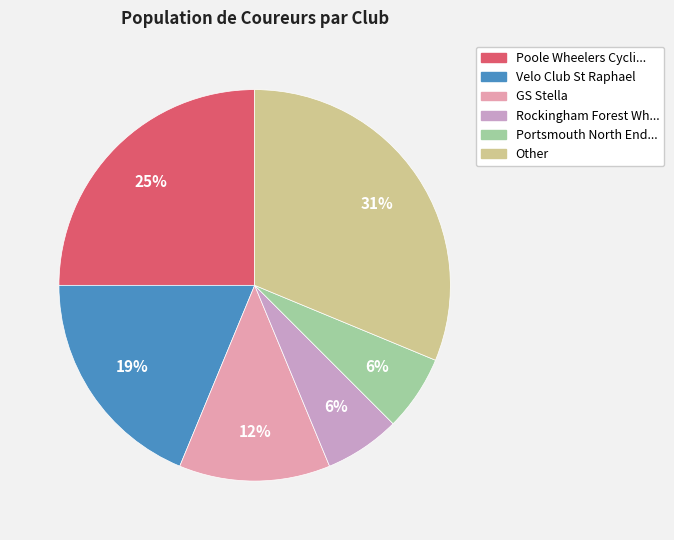

To the nearest percent, what is the difference between the largest and smallest slice percentages?

25%